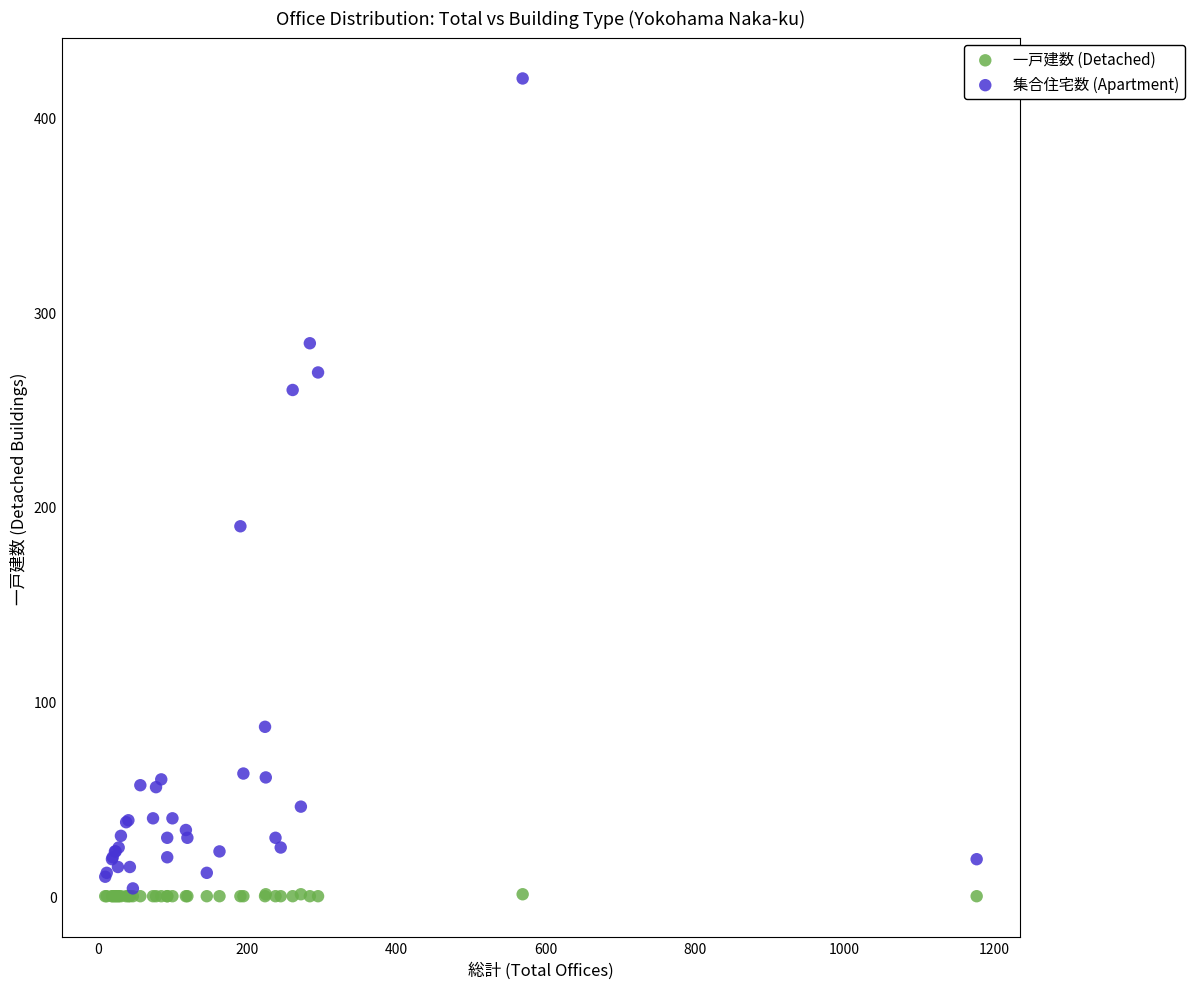

Across all series, what Y value is closest to 210?

190